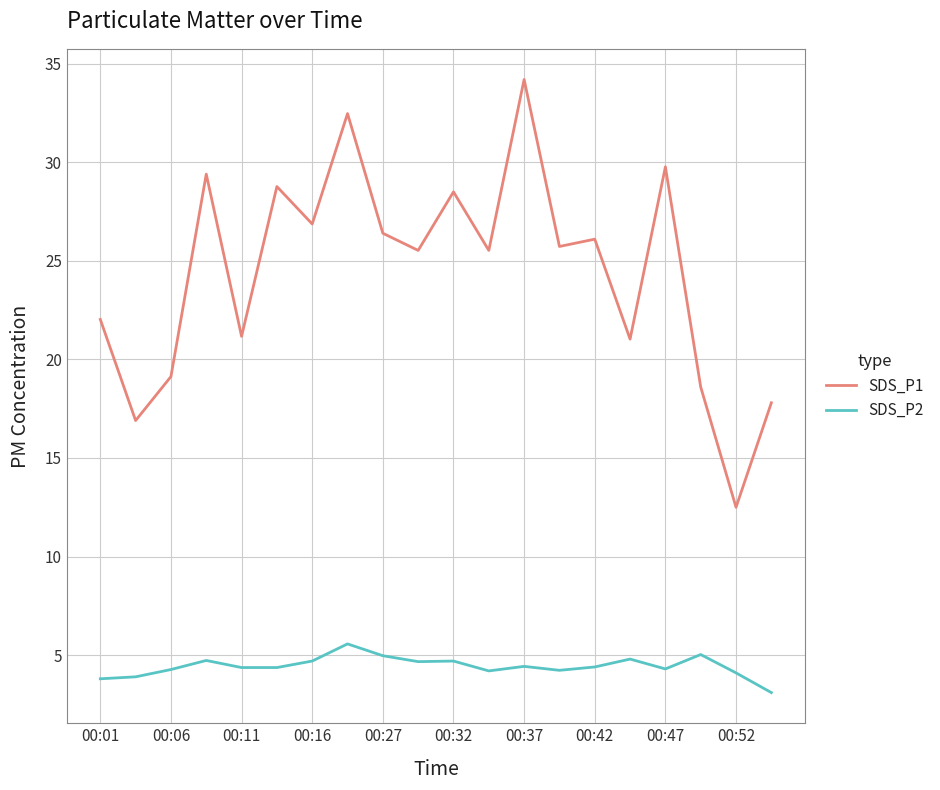

True or false: SDS_P1 and SDS_P2 cross at least once.

False